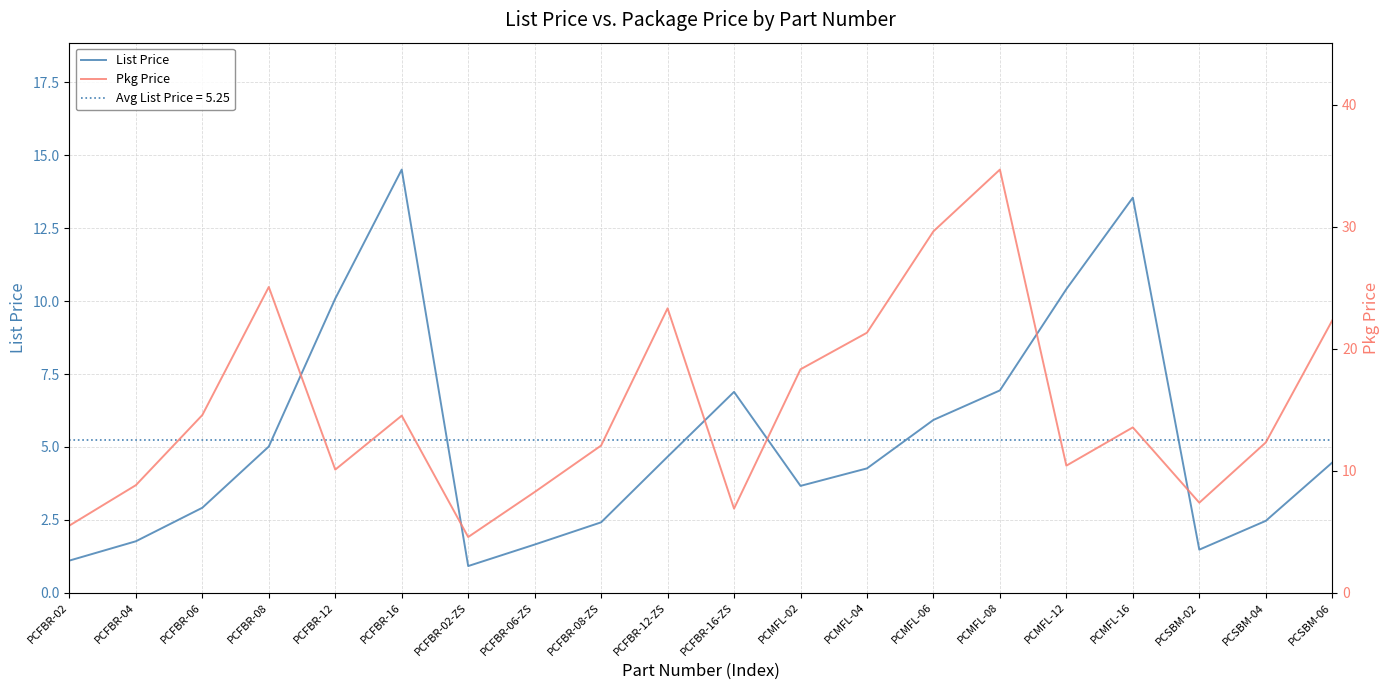

In List Price, how many points are lower than both neighbors (excluding endpoints)?

3